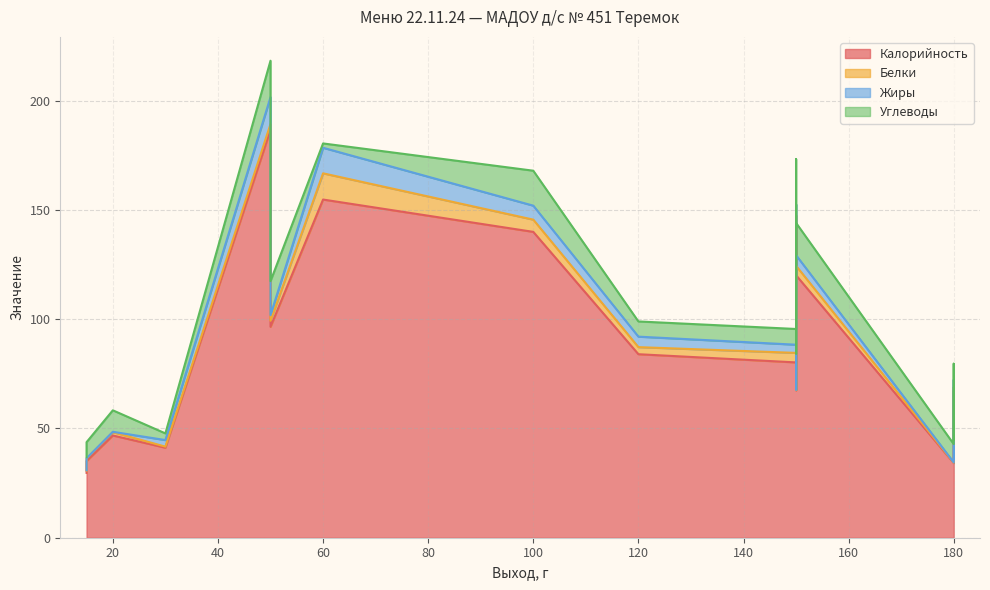

What is the maximum value for Калорийность?

186.7